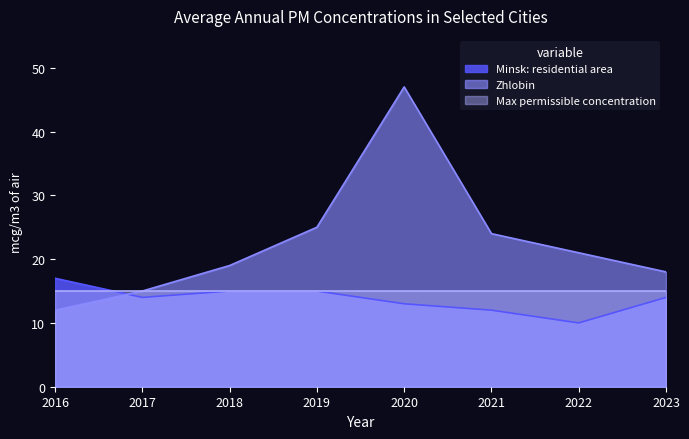

Which series has the largest total across all categories?

Zhlobin